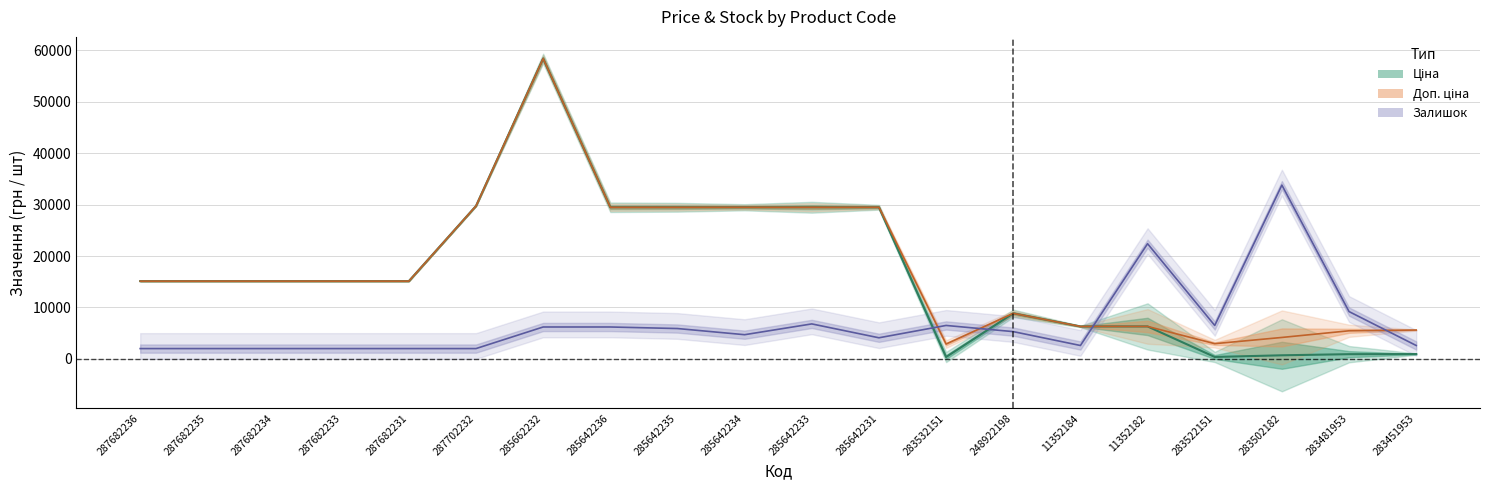

True or false: Залишок and Доп. ціна intersect in this chart.

True